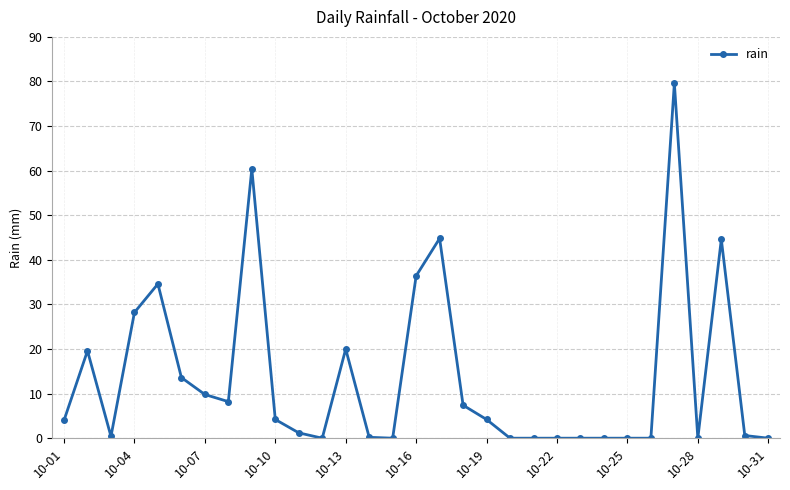

What is the greatest value displayed?

79.6